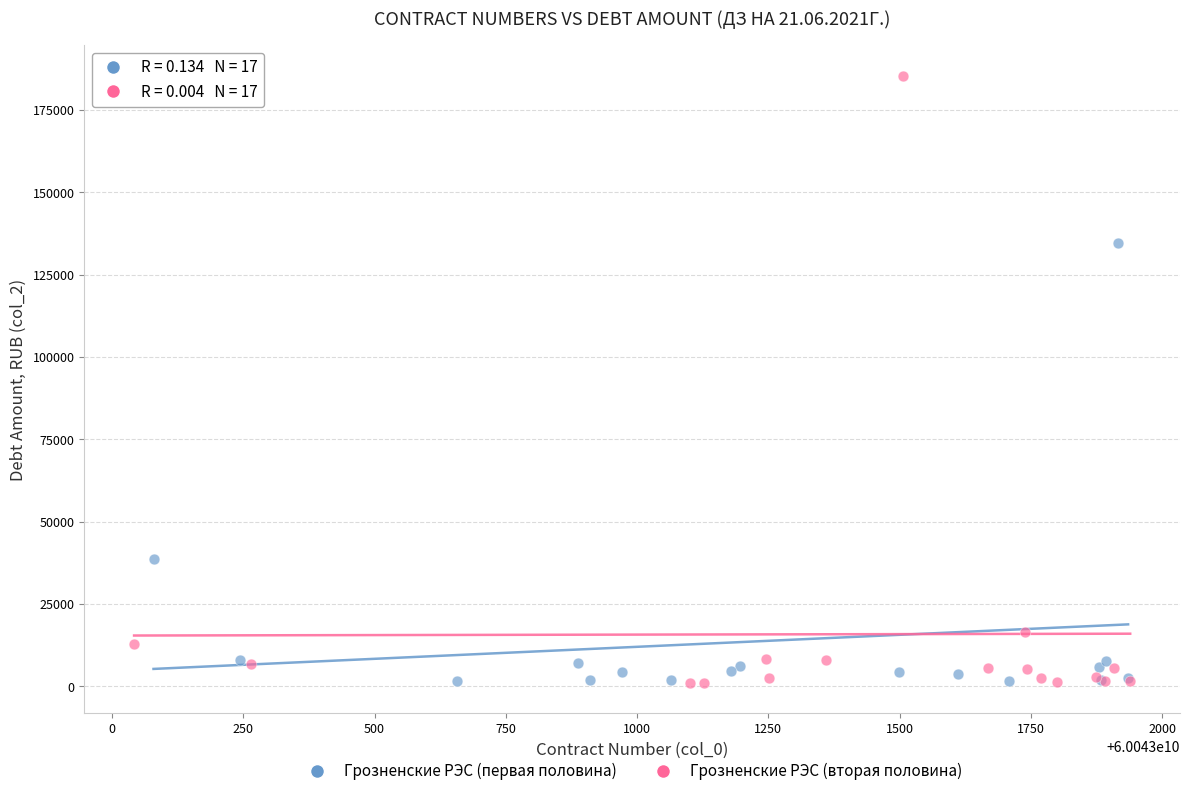

Which series contains the highest Y value?

Грозненские РЭС (вторая половина)